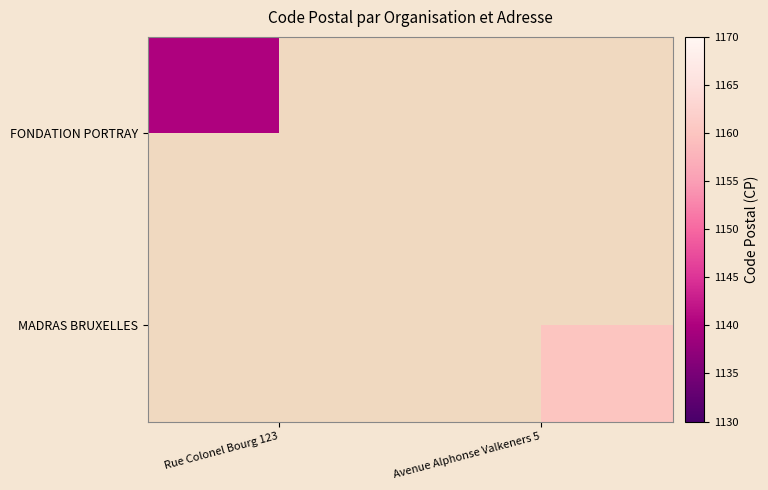

True or false: MADRAS BRUXELLES has a value of -722 at Rue Colonel Bourg 123.

False